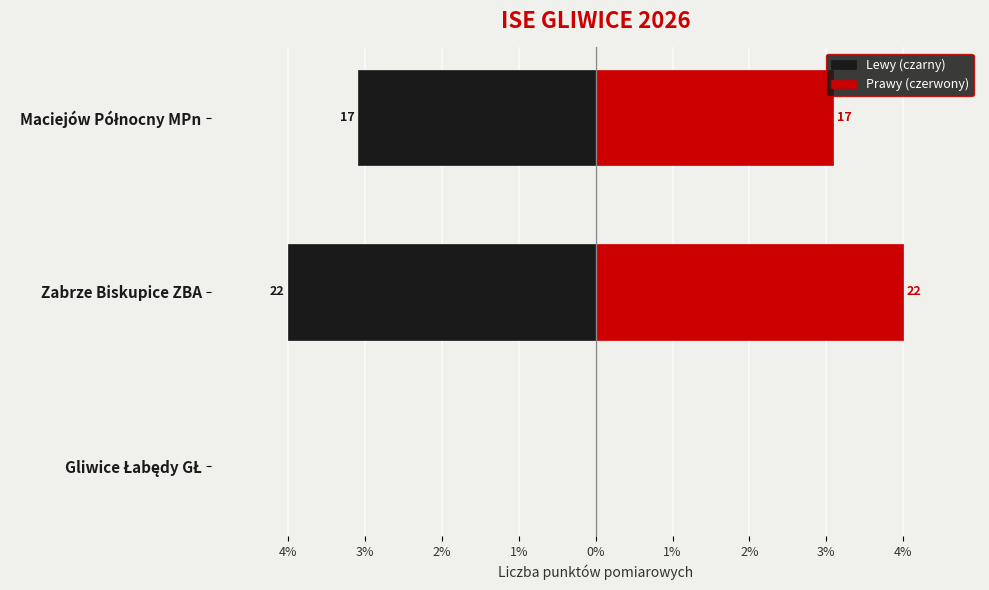

Between Gliwice Łabędy GŁ and Zabrze Biskupice ZBA, which series saw the biggest shift?

Lewy (czarny)